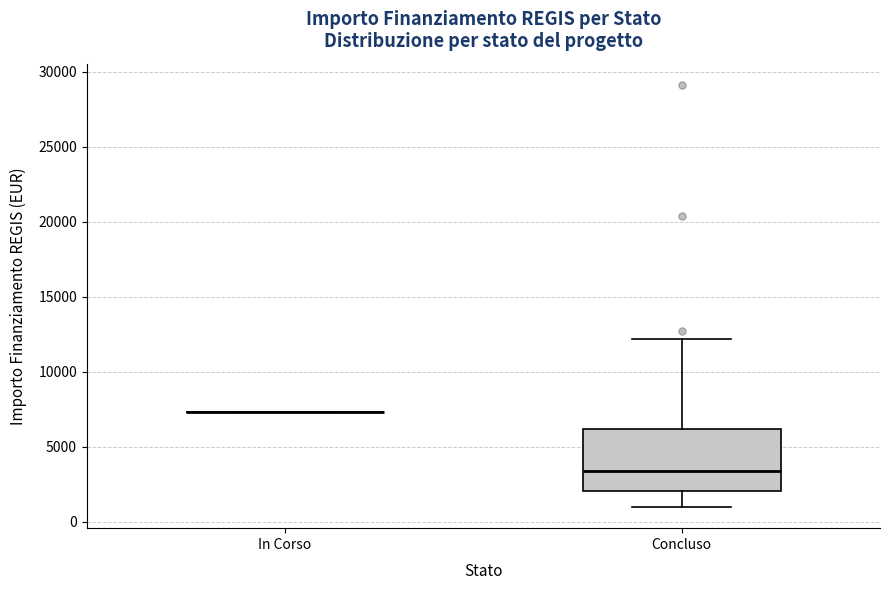

Reading left to right, transcribe this box plot: for each box, give where its median line is, the range the box spans, and where its two whiskers end, as read against the y-axis. The values are not printed on the chart, so give them approximately, as read against the axis.

In Corso: box collapsed to a line at 7500, whiskers 7500 to 7500
Concluso: median 3500, box 2000 to 6000, whiskers 1000 to 12000